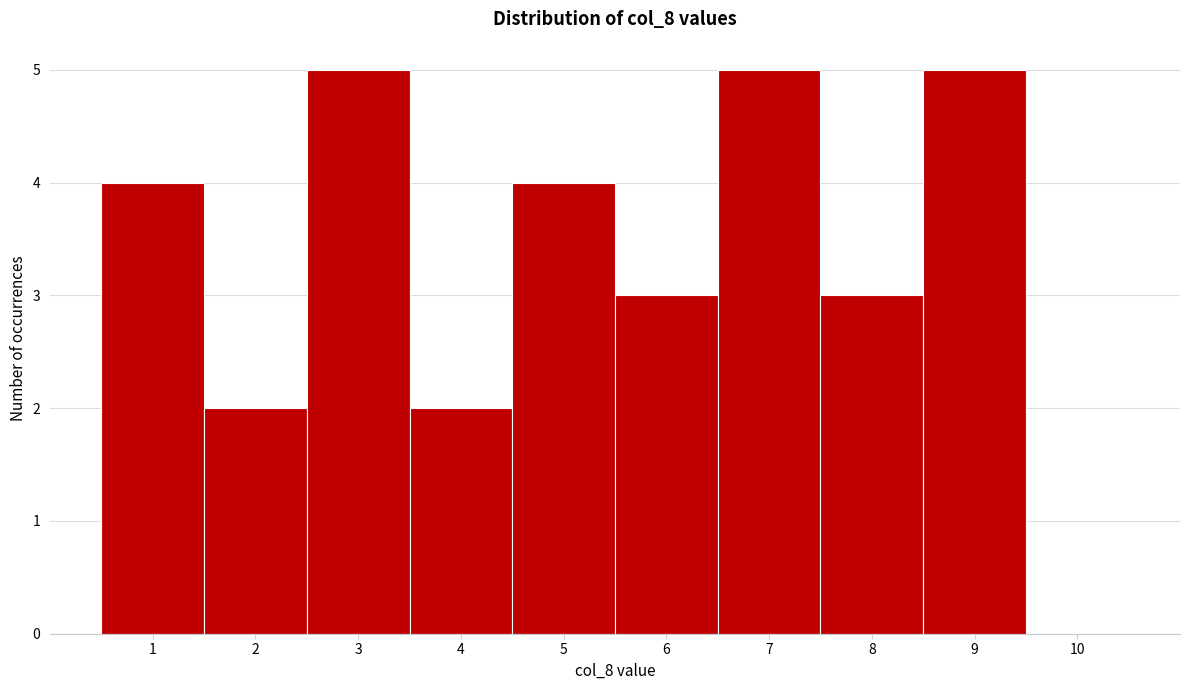

Reading left to right, list every bar in this chart as the range it spans on the x-axis followed by its height. The values are not printed on the chart, so give them approximately, as read against the axis.

0.5 to 1.5: 4
1.5 to 2.5: 2
2.5 to 3.5: 5
3.5 to 4.5: 2
4.5 to 5.5: 4
5.5 to 6.5: 3
6.5 to 7.5: 5
7.5 to 8.5: 3
8.5 to 9.5: 5
9.5 to 10.5: 0